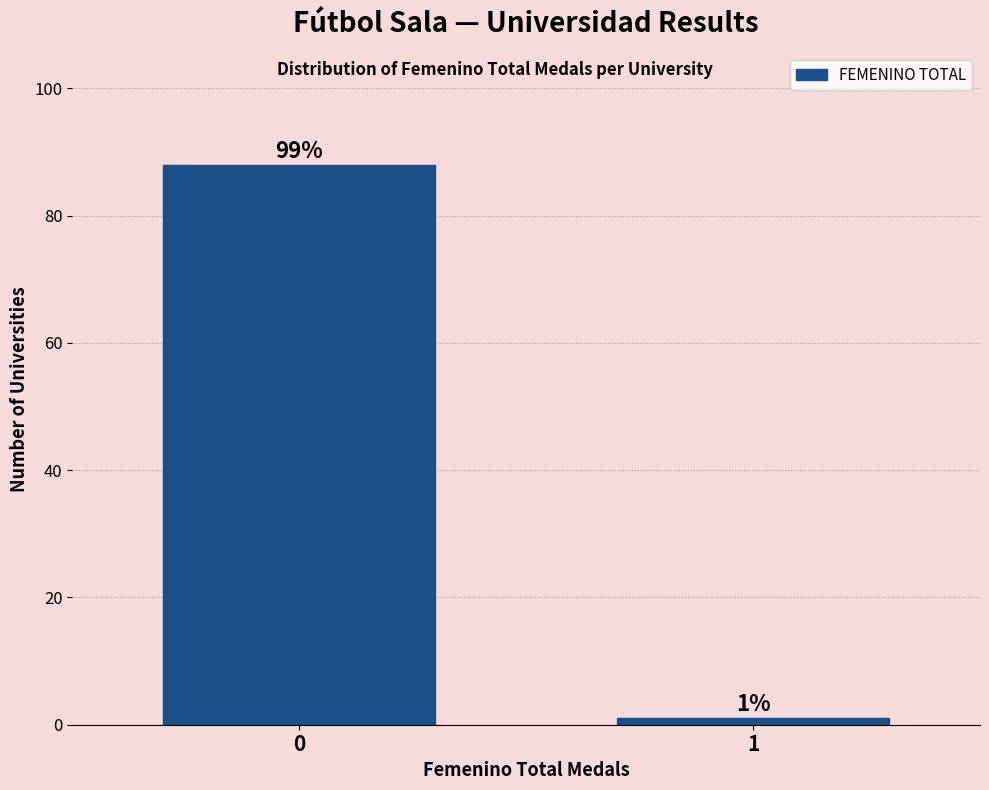

Reading left to right, extract all data points from this chart.

88	1